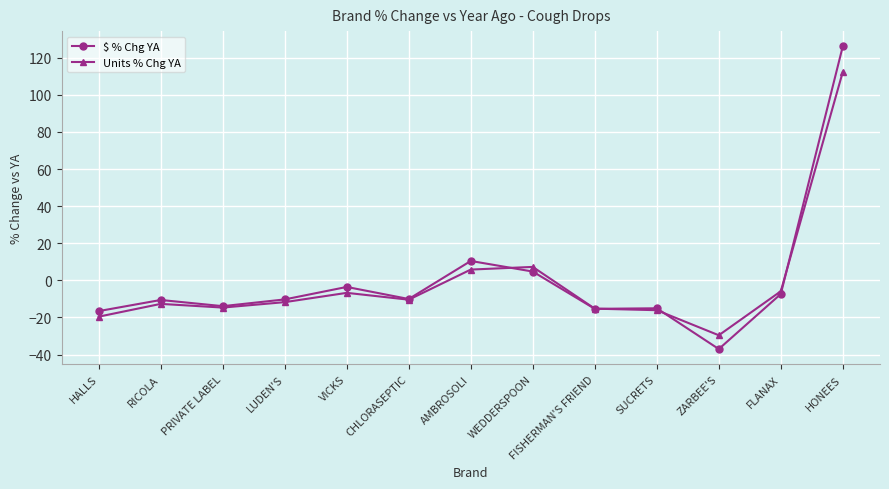

True or false: $ % Chg YA has a value of -13.9 at PRIVATE LABEL.

True